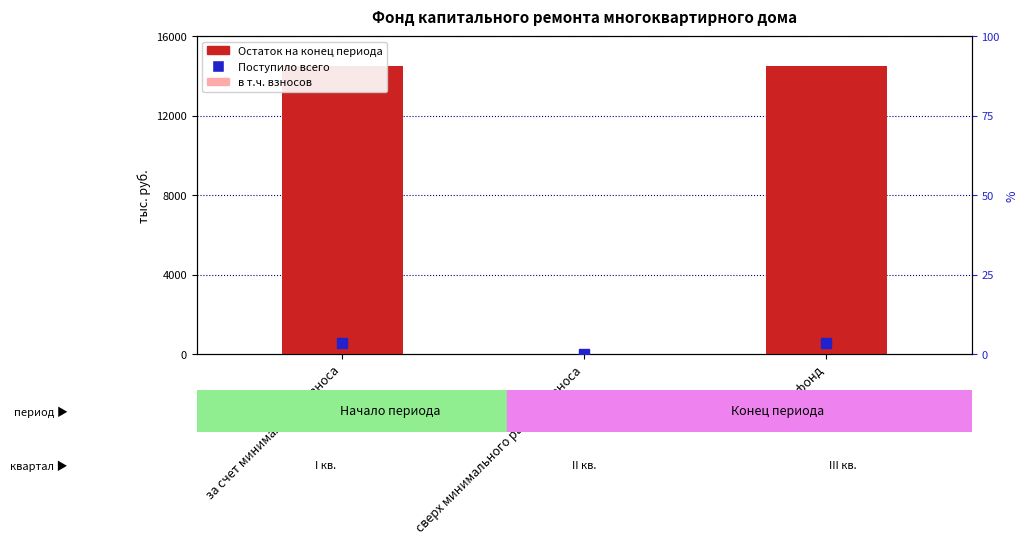

At how many categories does at least one series exceed 5069?

2